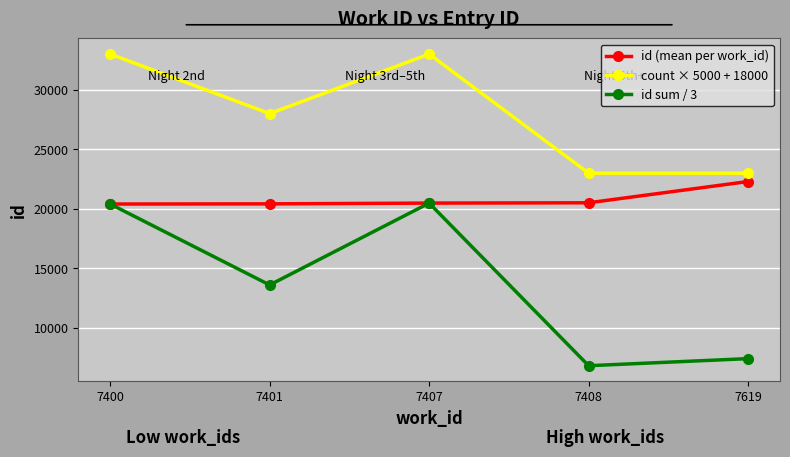

At which category does id sum / 3 reach its first local peak?

7407